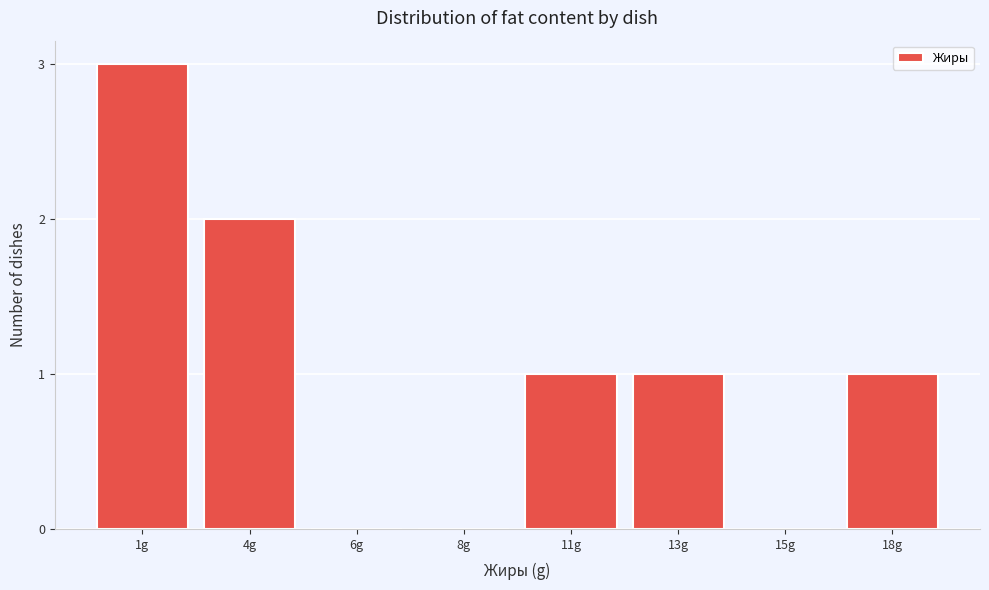

Reading left to right, what are all the values shown in this chart?

1g=3	4g=2	6g=0	8g=0	11g=1	13g=1	15g=0	18g=1